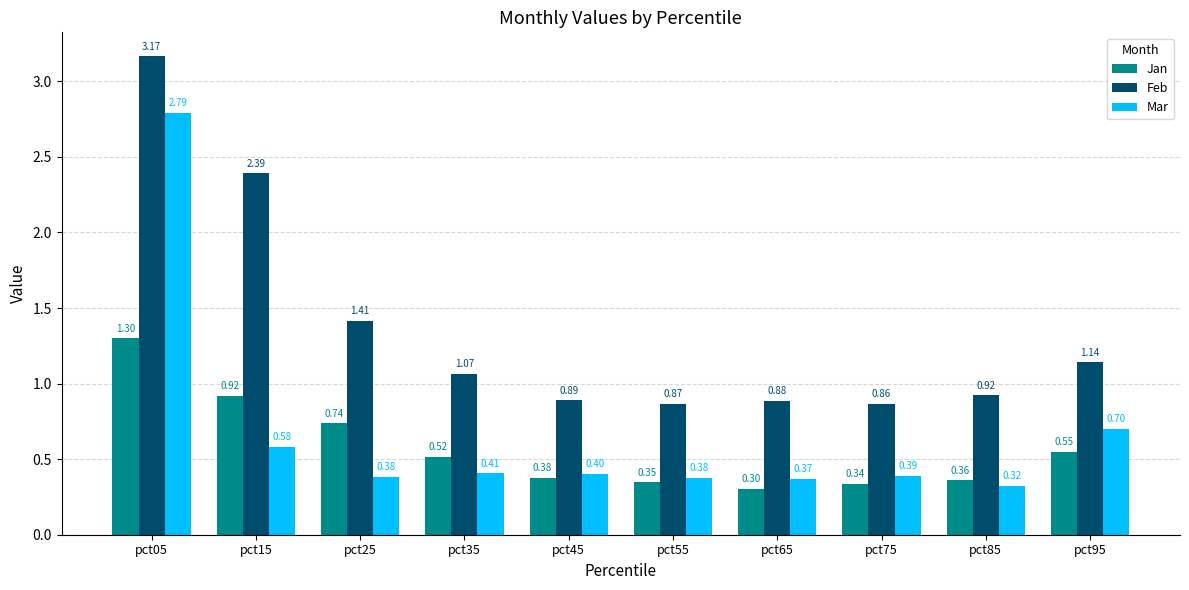

What is the value of the Jan bar at the 6th from the left?

0.3